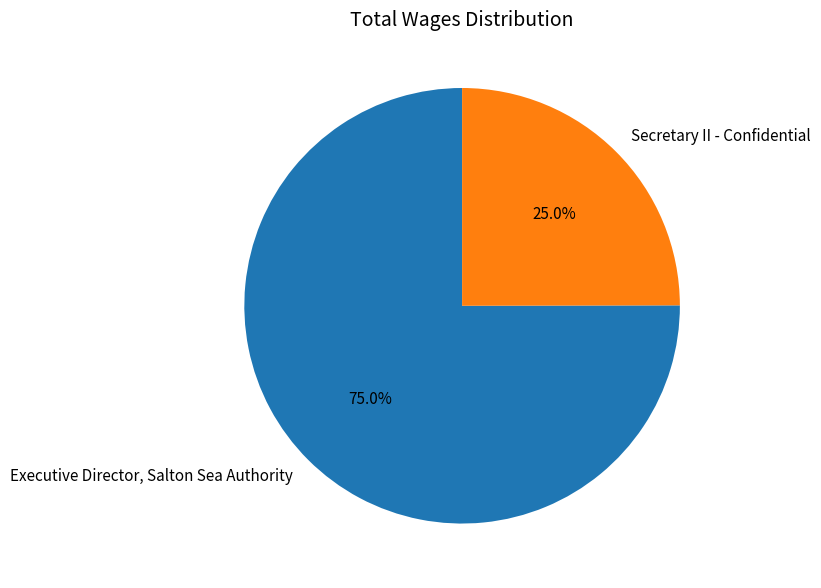

Combined, what portion of the pie is Executive Director, Salton Sea Authority and Secretary II - Confidential?

100.0%